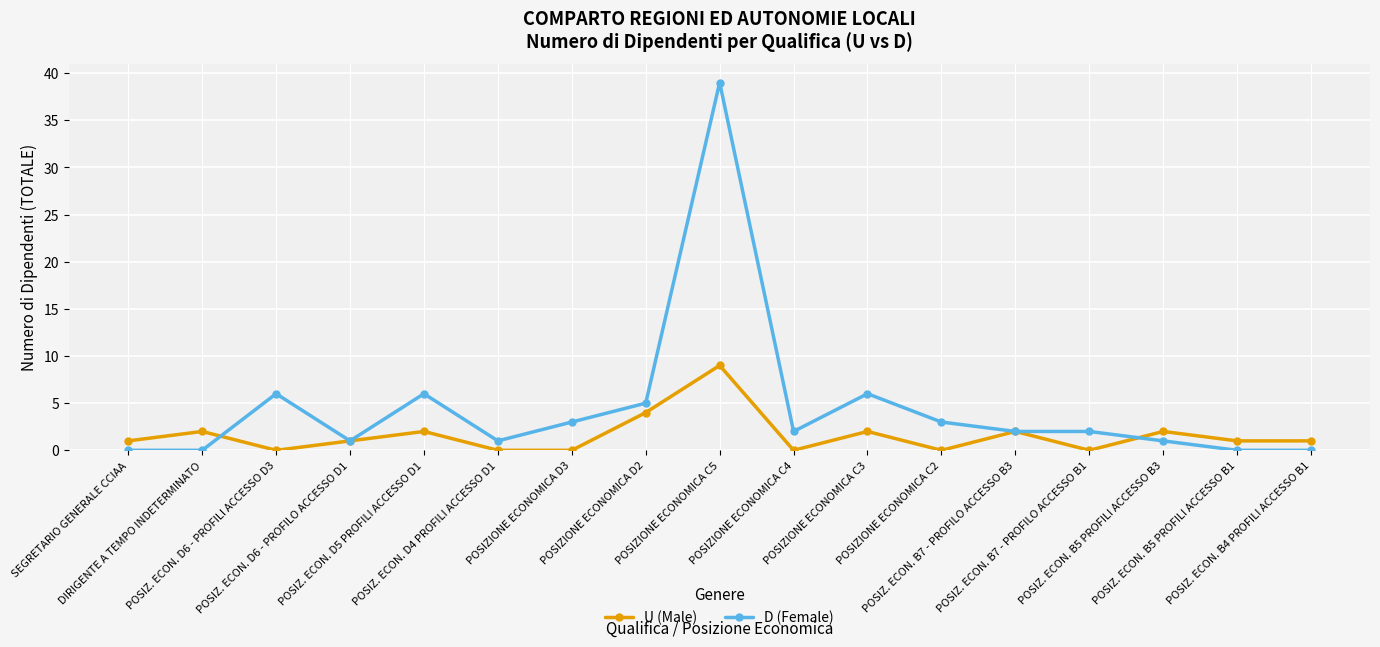

Reading right to left, what are all the values shown in this chart?

U (Male): 1	1	2	0	2	0	2	0	9	4	0	0	2	1	0	2	1
D (Female): 0	0	1	2	2	3	6	2	39	5	3	1	6	1	6	0	0